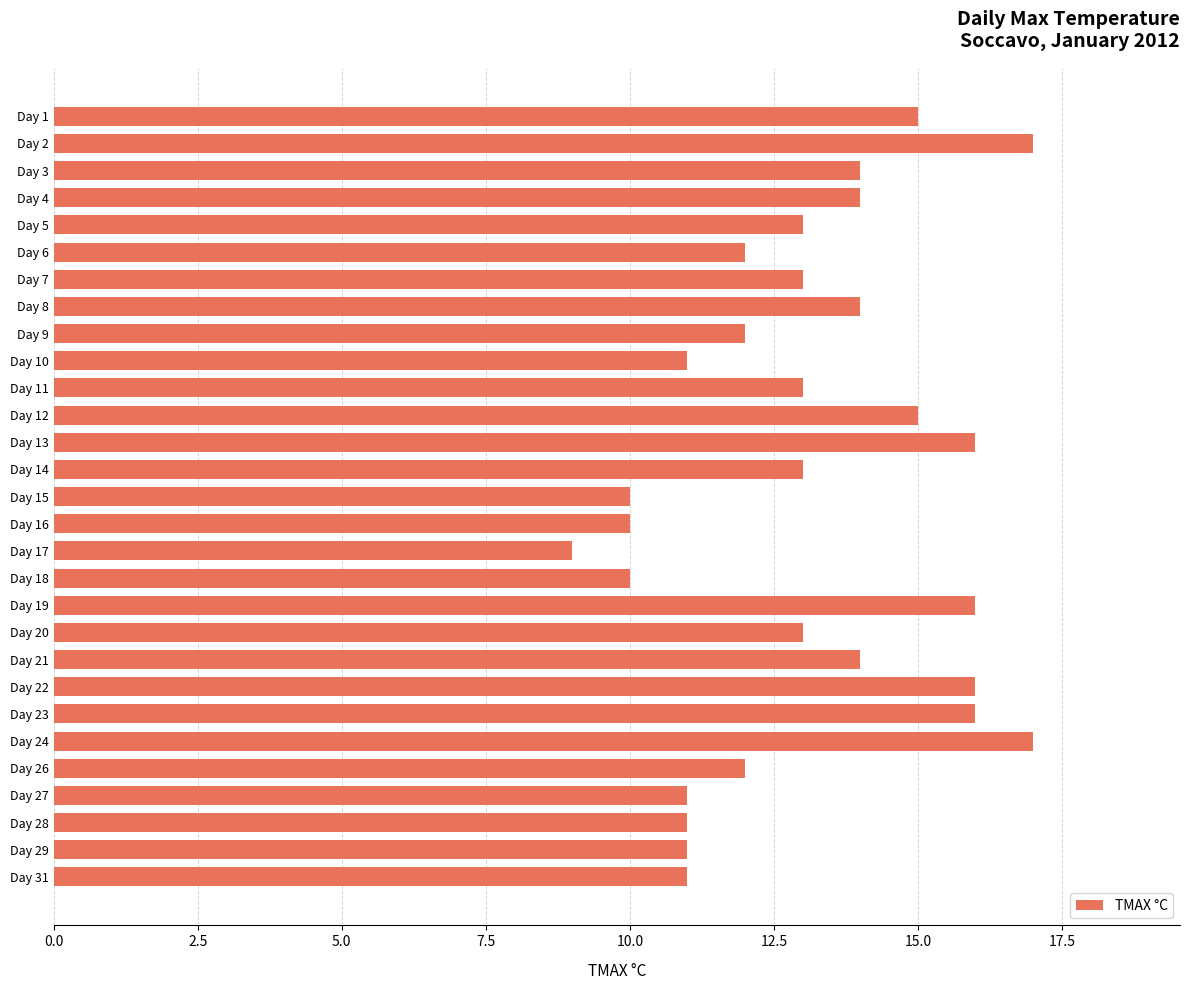

How many bars are there in total?

29